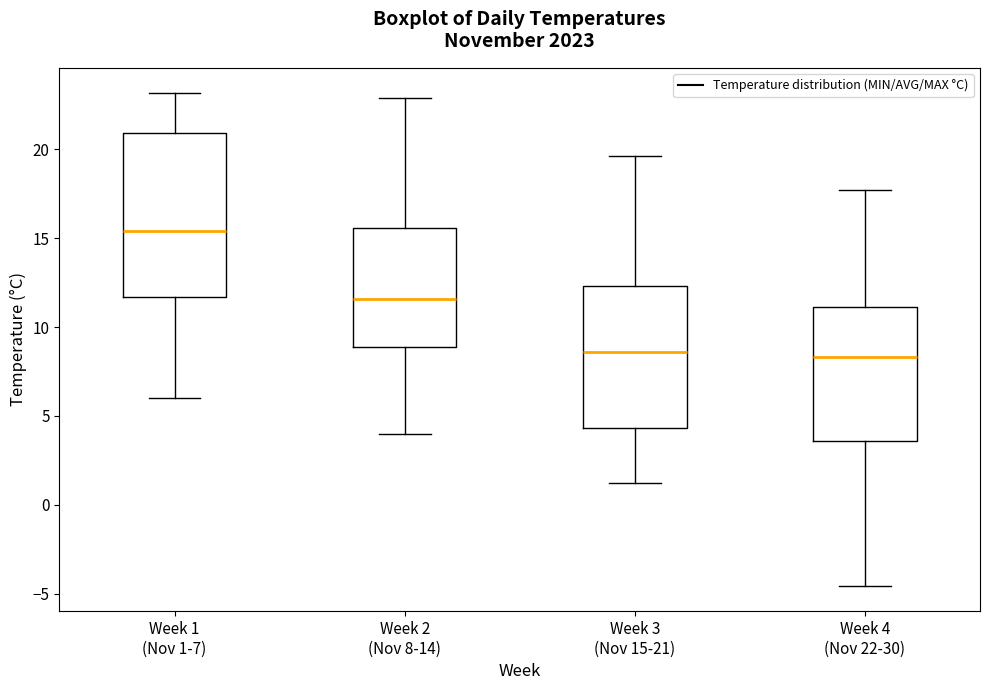

Reading left to right, transcribe this box plot: for each box, give where its median line is, the range the box spans, and where its two whiskers end, as read against the y-axis. The values are not printed on the chart, so give them approximately, as read against the axis.

Week 1 (Nov 1-7): median 15.5, box 11.5 to 21.0, whiskers 6.0 to 23.0
Week 2 (Nov 8-14): median 11.5, box 9.0 to 15.5, whiskers 4.0 to 23.0
Week 3 (Nov 15-21): median 8.5, box 4.5 to 12.5, whiskers 1.0 to 19.5
Week 4 (Nov 22-30): median 8.5, box 3.5 to 11.0, whiskers -4.5 to 17.5